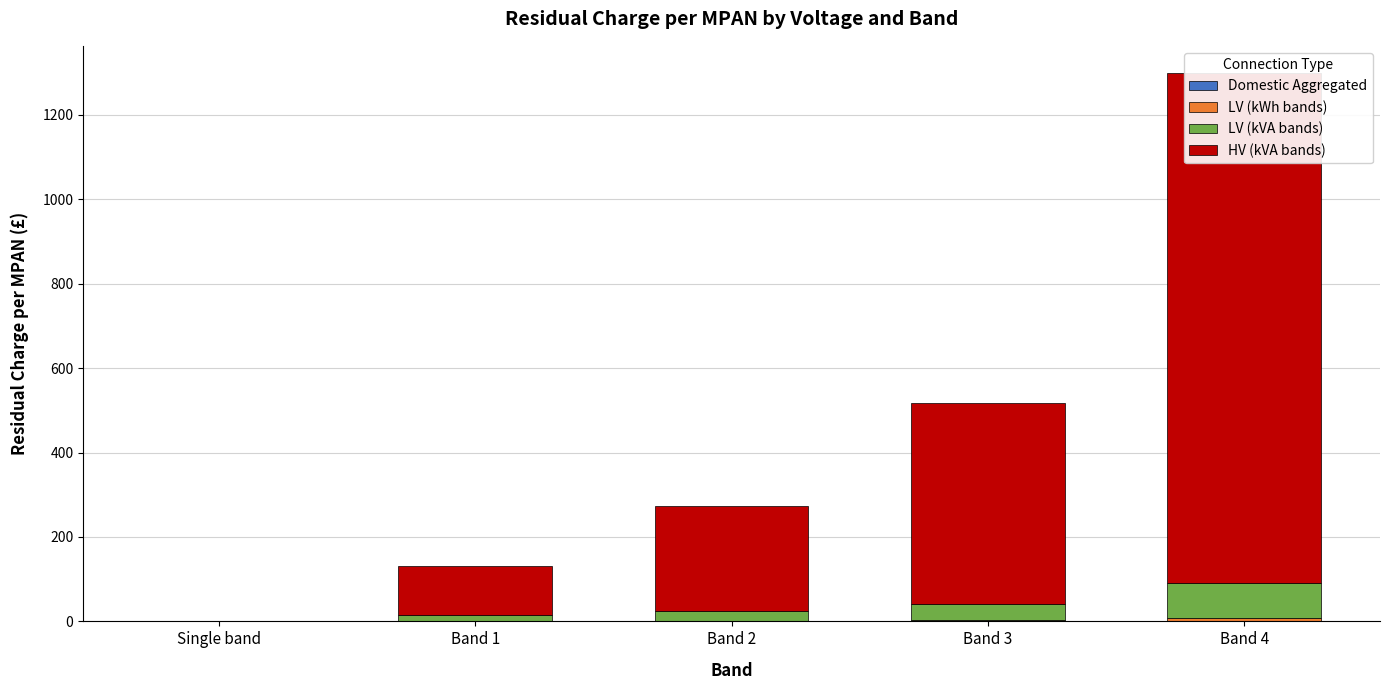

What is the sum of all LV (kVA bands) values?

160.7